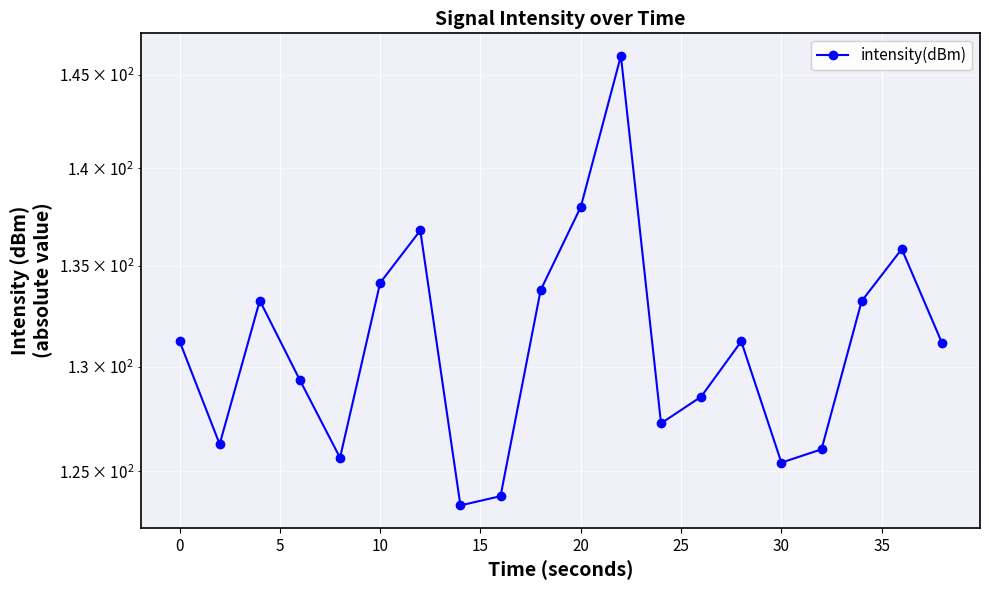

What is the smallest value displayed?

123.4